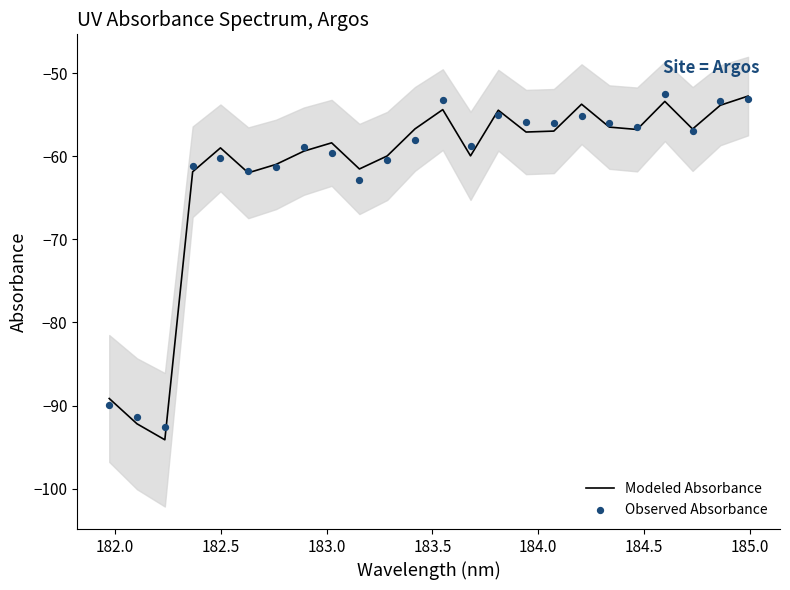

What is the total value across all series at 16?

-113.0